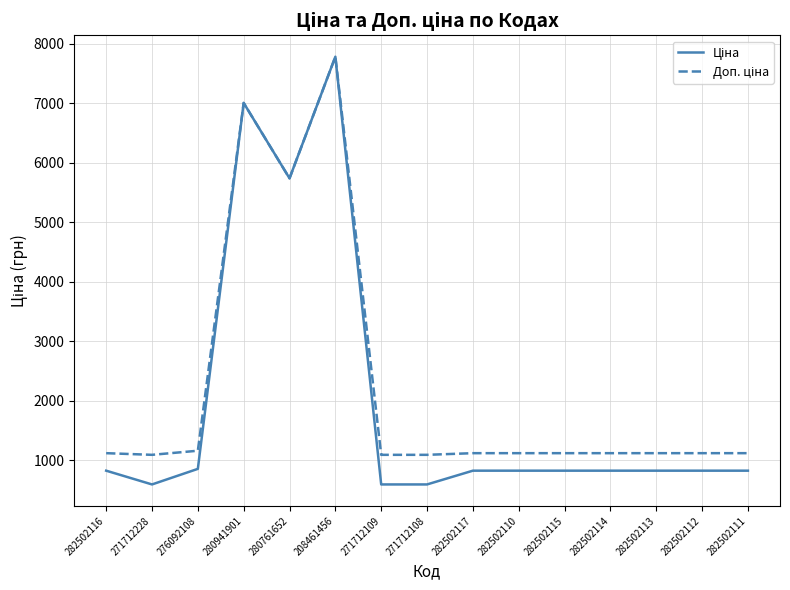

At which category does the chart reach its peak across all series?

208461456